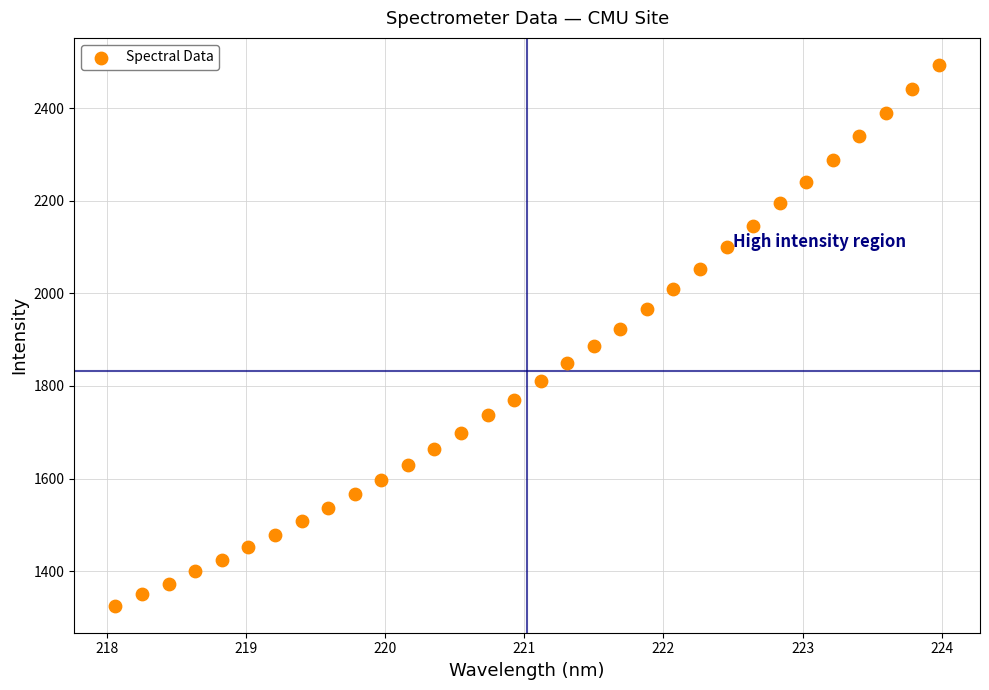

What is the range of X values (max minus min)?

5.9